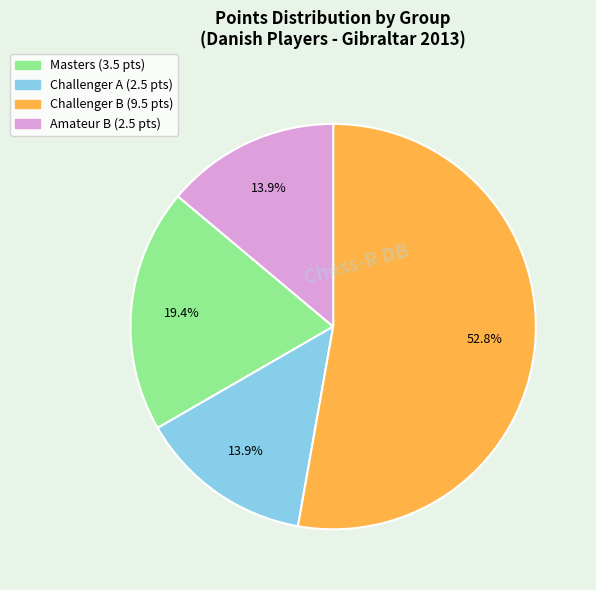

What is the majority slice?

Challenger B